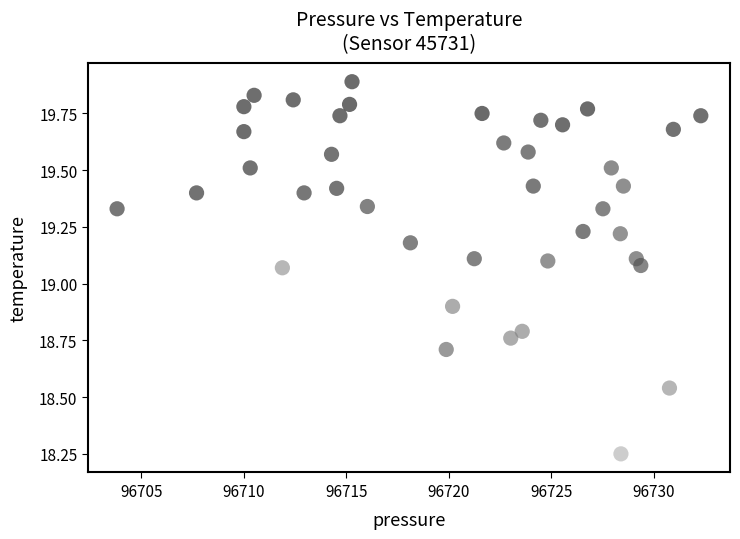

What is the range of X values (max minus min)?

28.5